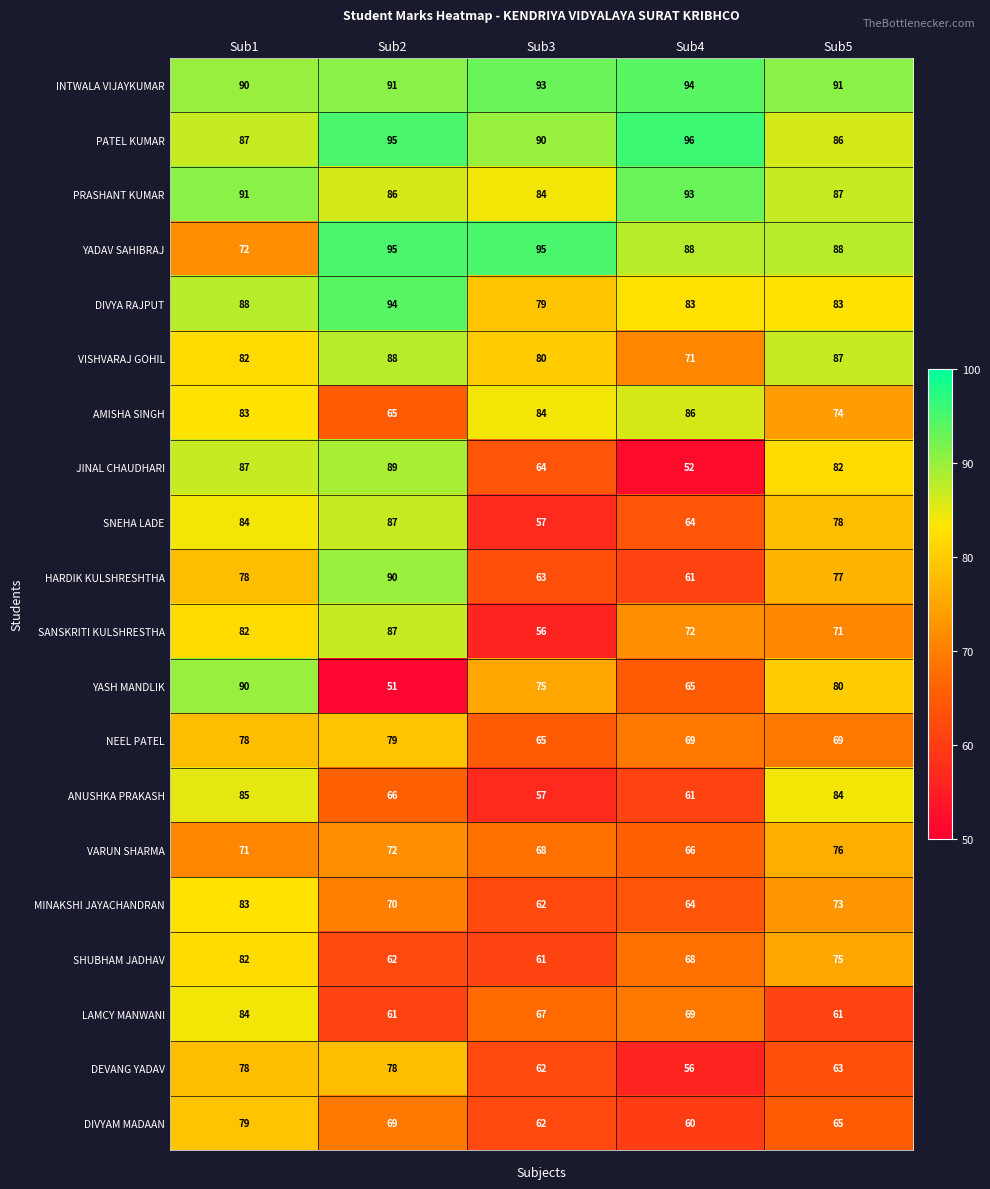

What is the spread (max minus min) of values at Sub2?

44